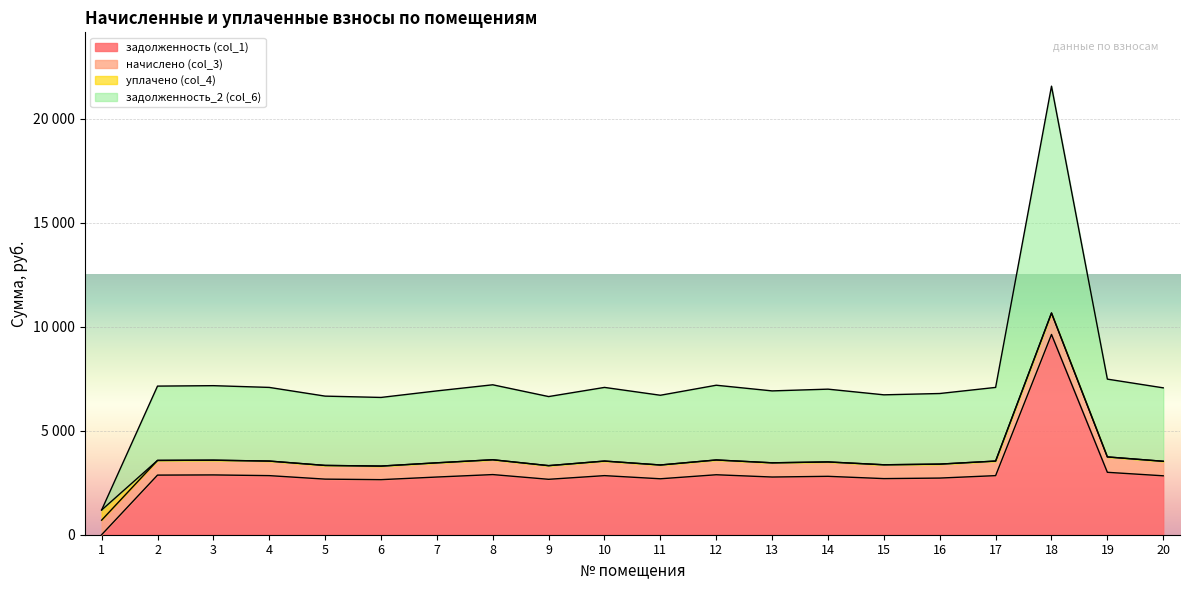

Which series has the largest total across all categories?

задолженность_2 (col_6)